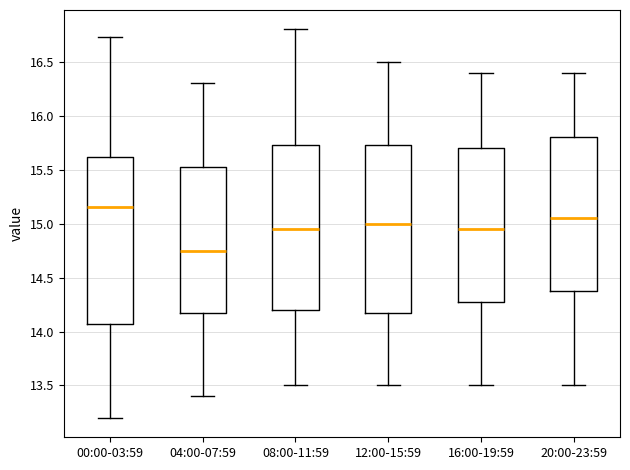

Reading left to right, read every box against the y-axis: the position of its median line, the range the box covers, and the ends of its whiskers. The values are not printed on the chart, so give them approximately, as read against the axis.

00:00-03:59: median 15.15, box 14.05 to 15.60, whiskers 13.20 to 16.75
04:00-07:59: median 14.75, box 14.20 to 15.55, whiskers 13.40 to 16.30
08:00-11:59: median 14.95, box 14.20 to 15.75, whiskers 13.50 to 16.80
12:00-15:59: median 15.00, box 14.20 to 15.75, whiskers 13.50 to 16.50
16:00-19:59: median 14.95, box 14.30 to 15.70, whiskers 13.50 to 16.40
20:00-23:59: median 15.05, box 14.40 to 15.80, whiskers 13.50 to 16.40